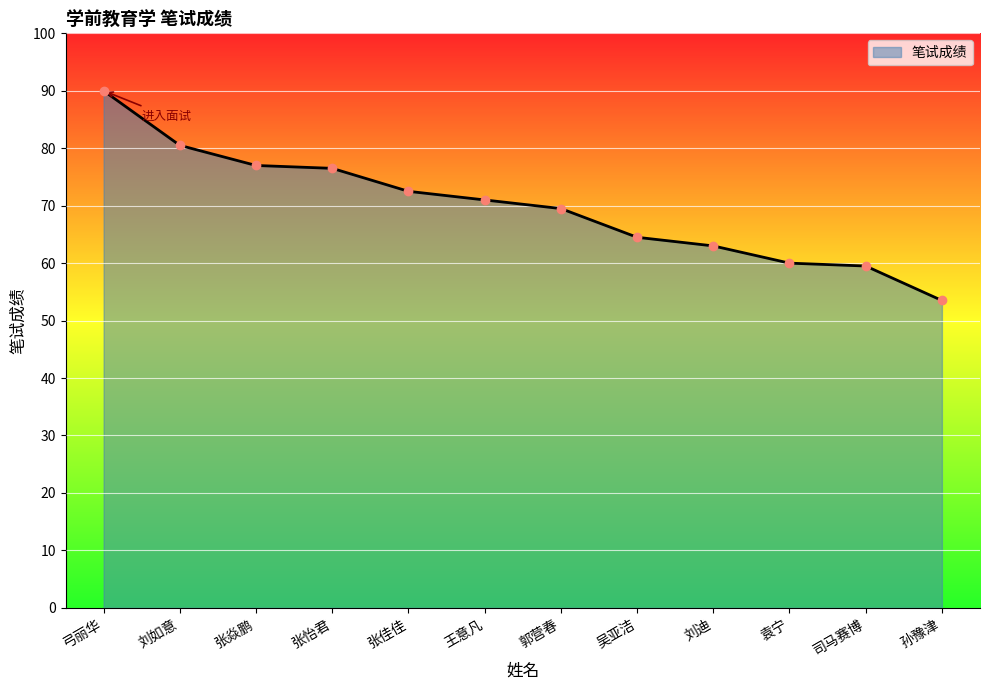

True or false: the data has more than 1 interior local peaks.

False